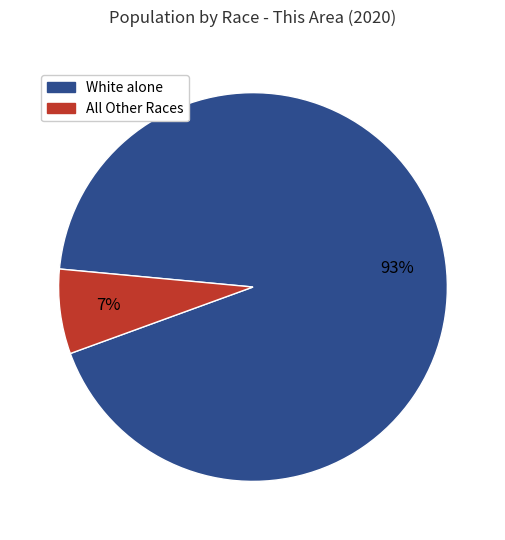

To the nearest percent, what percentage of the pie is White alone?

93%